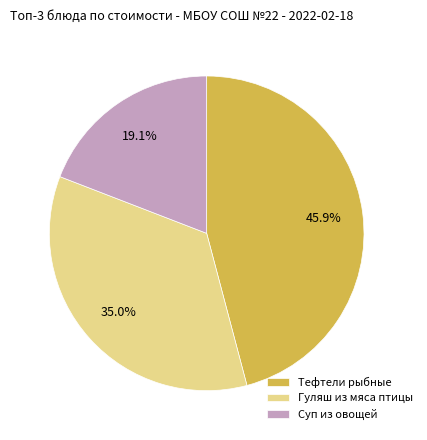

Which slice is the largest?

Тефтели рыбные